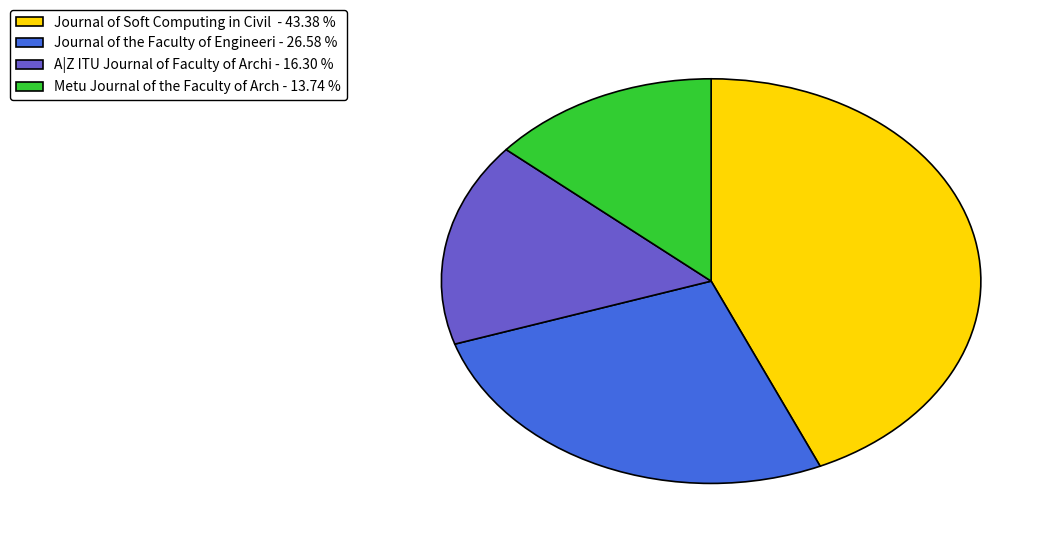

Count the number of slices in the pie.

4